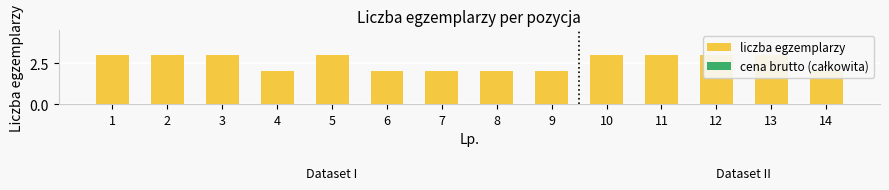

The cena brutto (całkowita) series shows 0 at 7. True or false?

True